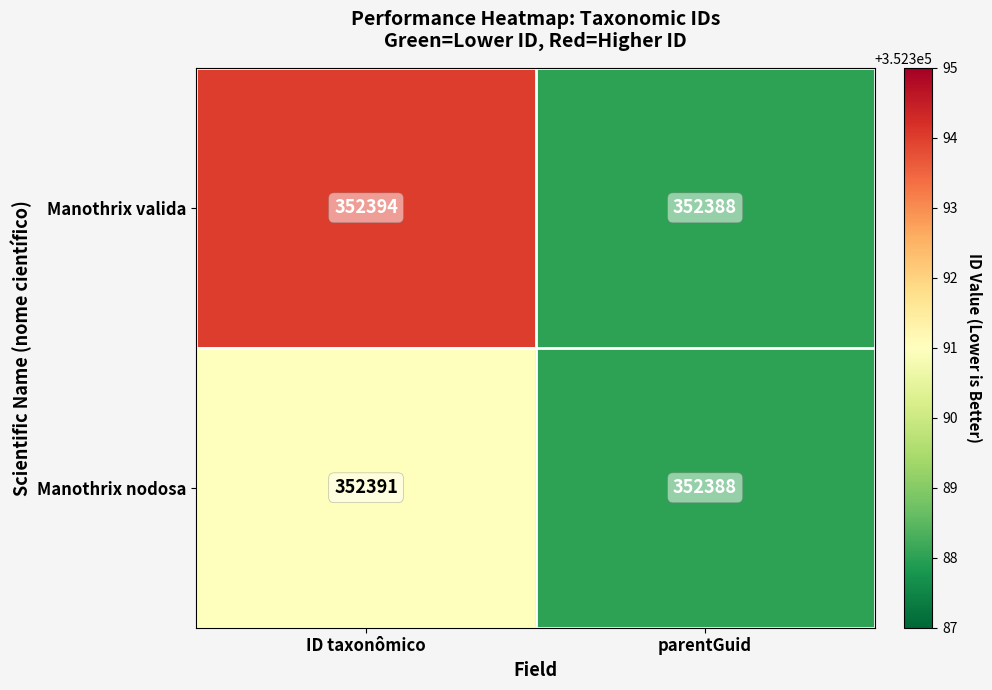

At which category is the sum across all series the highest?

ID taxonômico